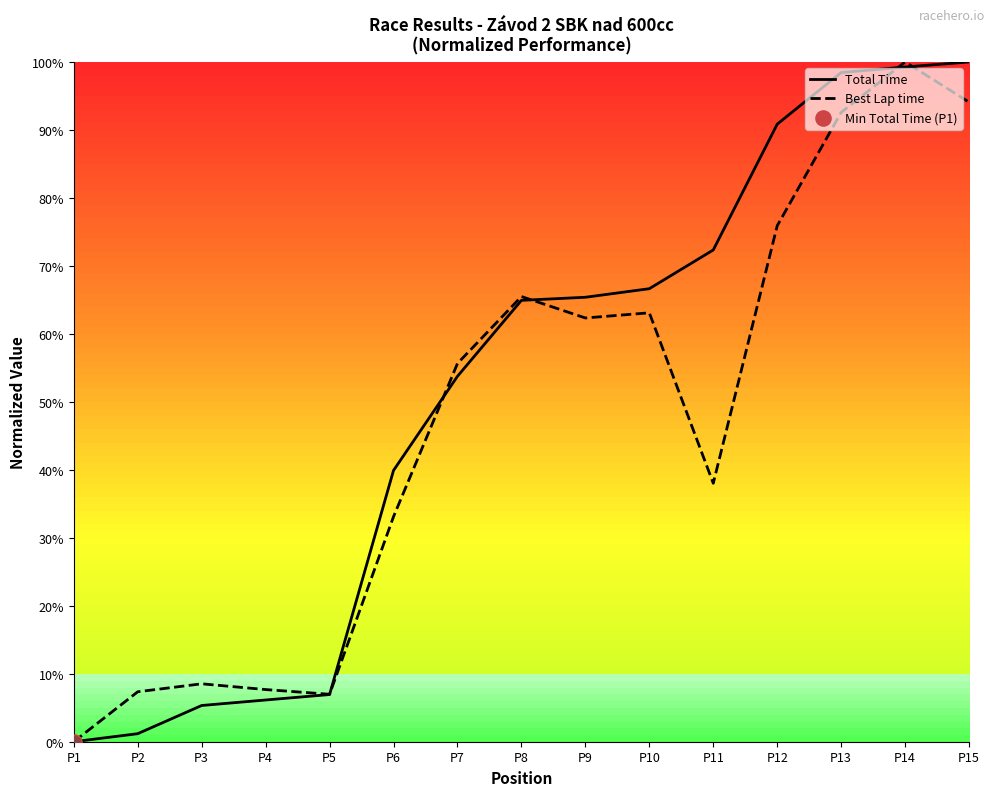

Which series has the largest total across all categories?

Total Time